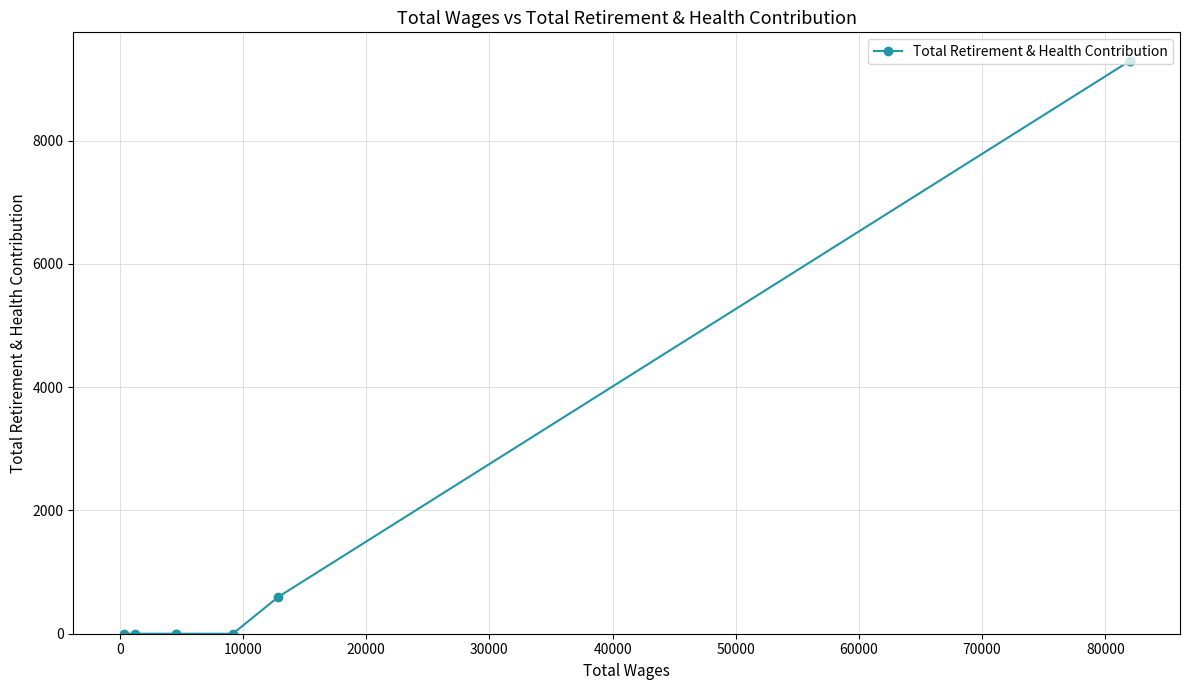

How many lines are shown in the chart?

1